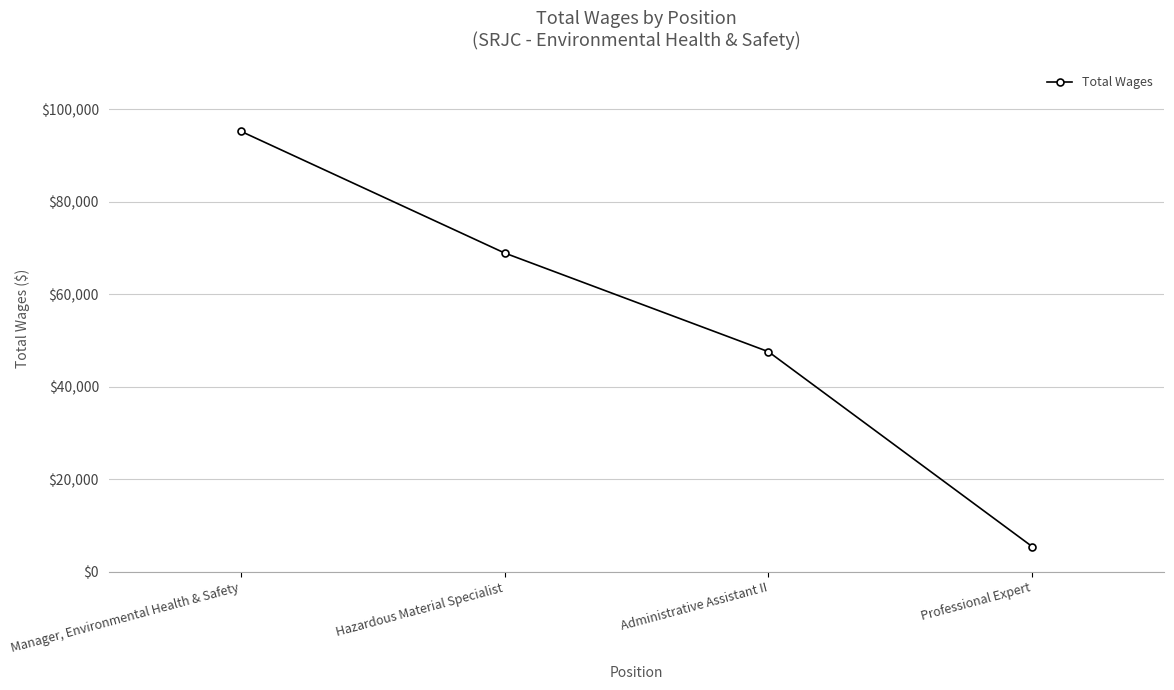

True or false: there are more than 0 points higher than both neighbors.

False